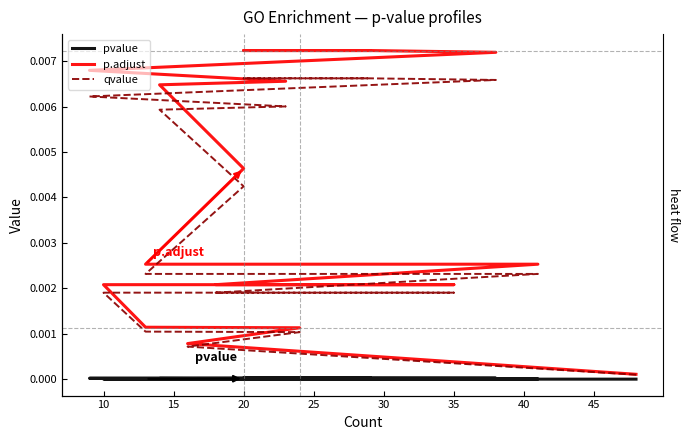

Which has a higher value, 30 or 50?

50